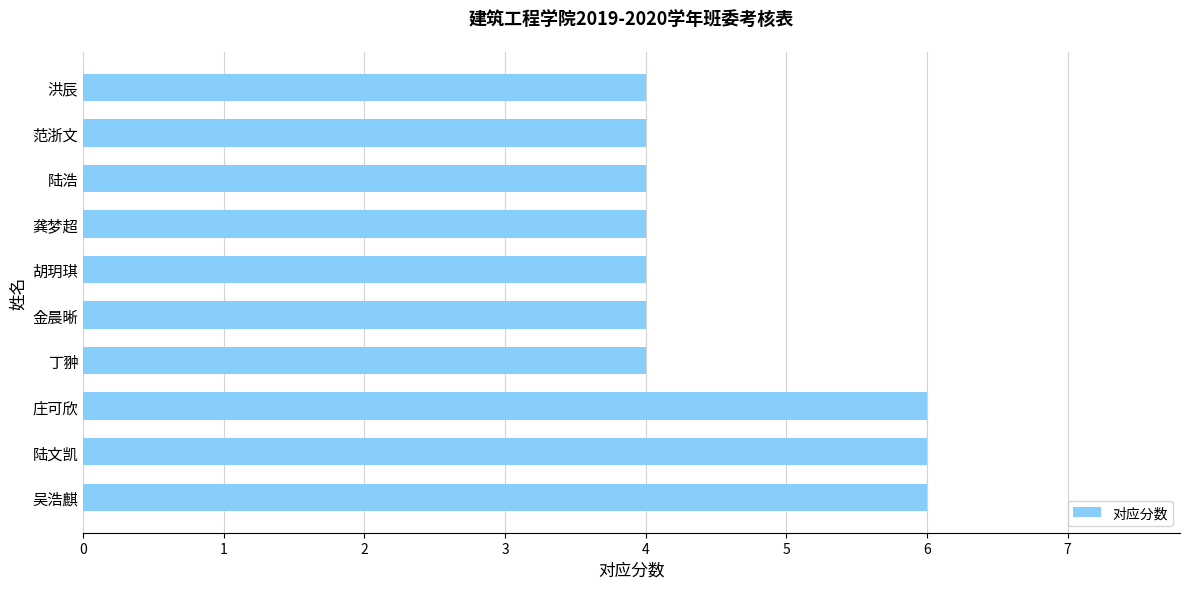

The chart shows a value of 7 at 范浙文. True or false?

False